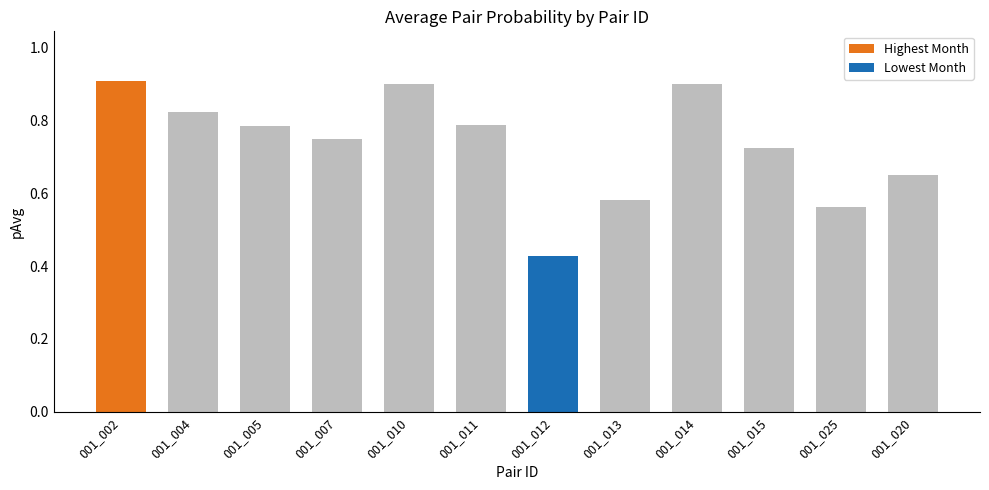

Which label corresponds to the smallest value in the chart?

001_012